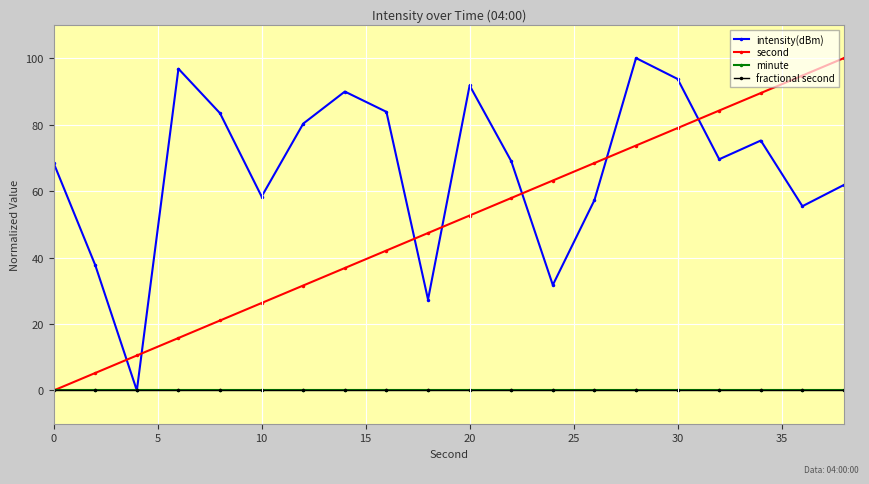

At how many categories does at least one series exceed 22?

19